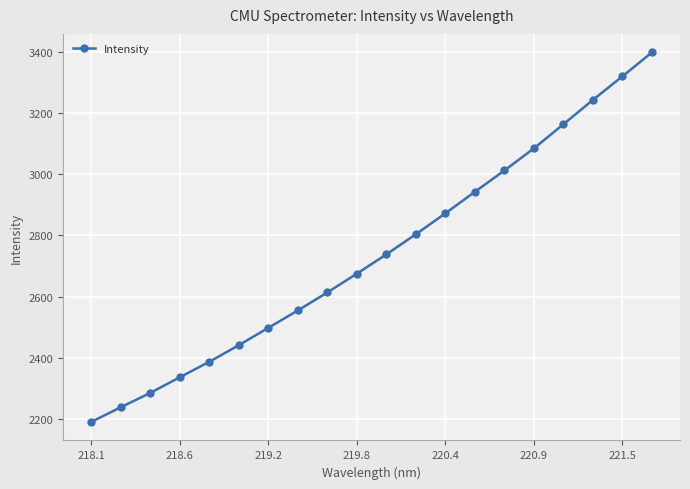

What is the difference between the maximum and minimum values?

1208.7